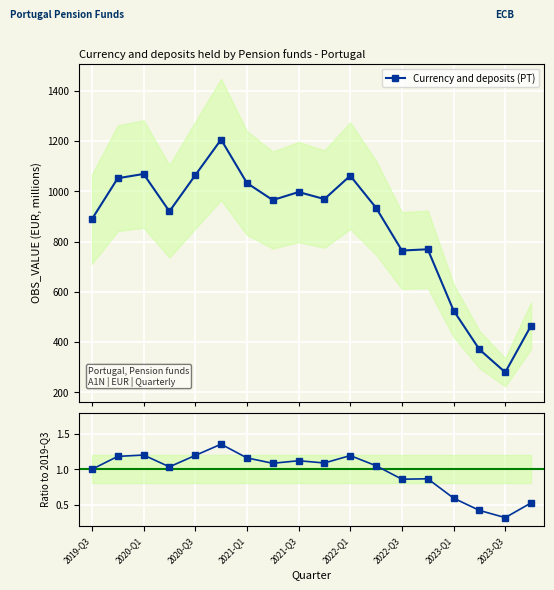

Is it true that the value at 2023-Q3 is 279?

True